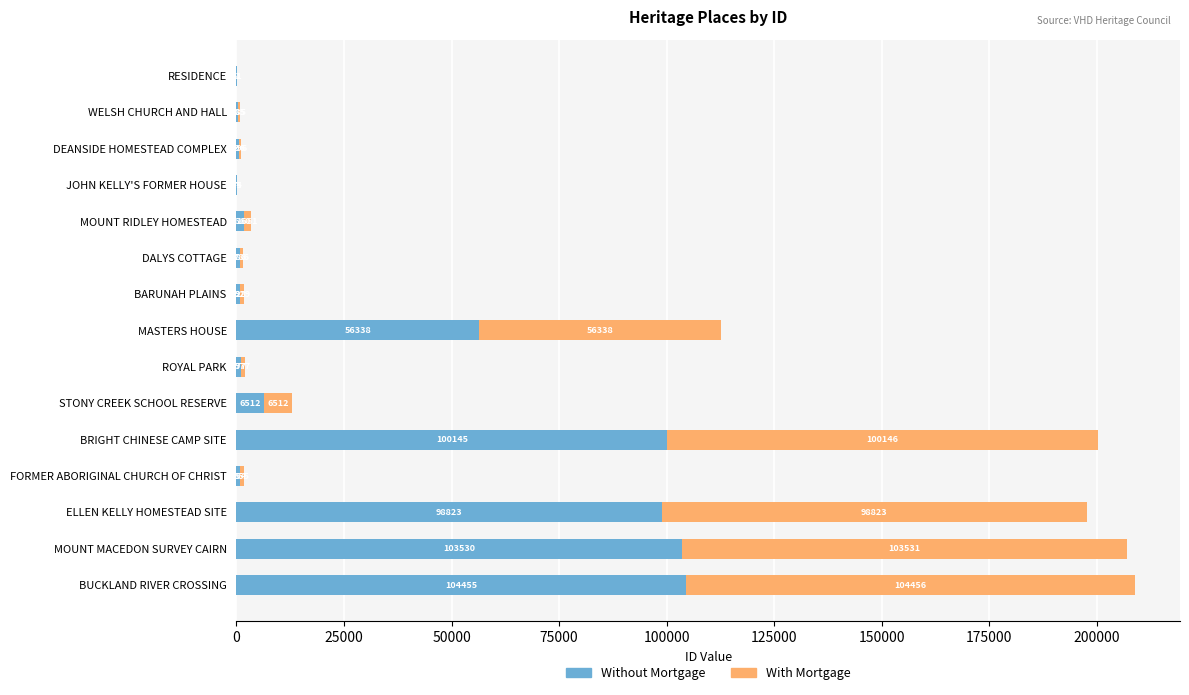

What is the sum of all Without Mortgage values?

476014